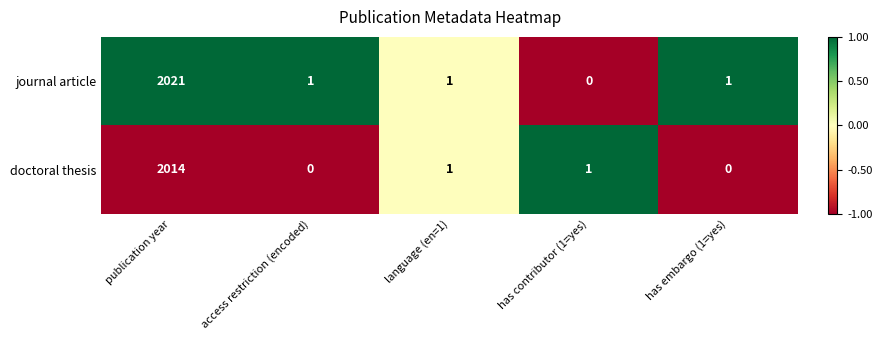

Reading left to right, transcribe all the data shown in this chart.

journal article: 2021	1	1	0	1
doctoral thesis: 2014	0	1	1	0